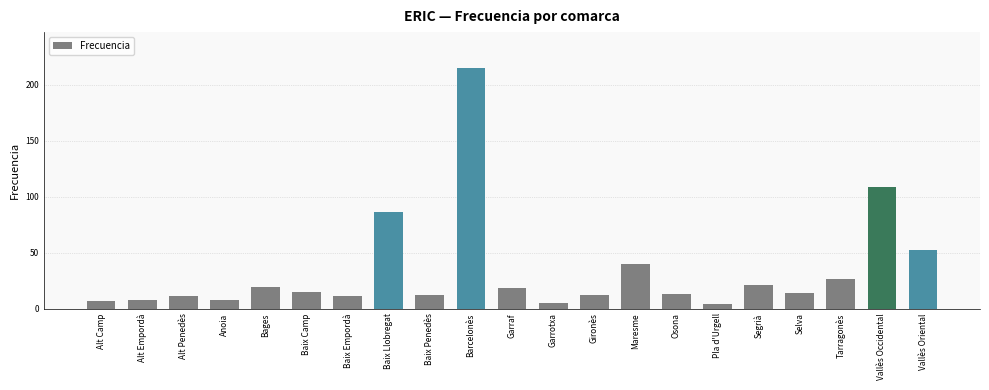

Reading left to right, what are all the values shown in this chart?

Alt Camp=7	Alt Empordà=8	Alt Penedès=11	Anoia=8	Bages=19	Baix Camp=15	Baix Empordà=11	Baix Llobregat=86	Baix Penedès=12	Barcelonès=215	Garraf=18	Garrotxa=5	Gironès=12	Maresme=40	Osona=13	Pla d'Urgell=4	Segrià=21	Selva=14	Tarragonès=26	Vallès Occidental=109	Vallès Oriental=52